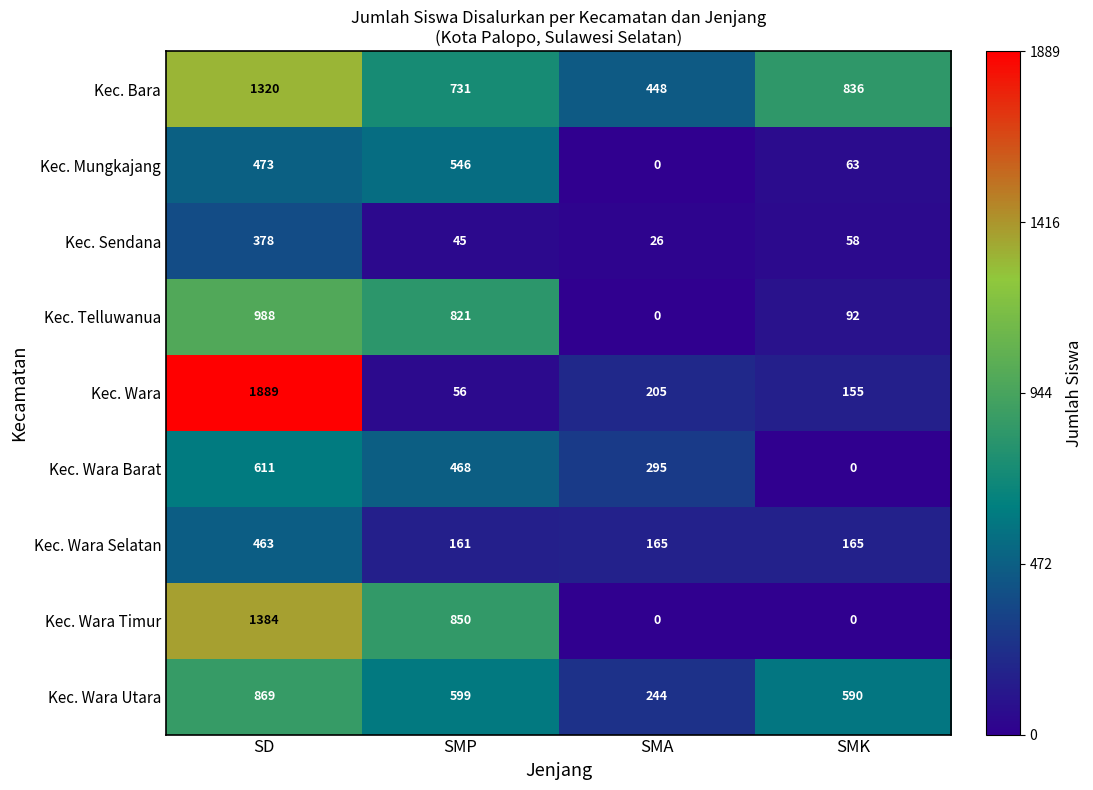

True or false: Kec. Wara has a value of 89 at SMP.

False